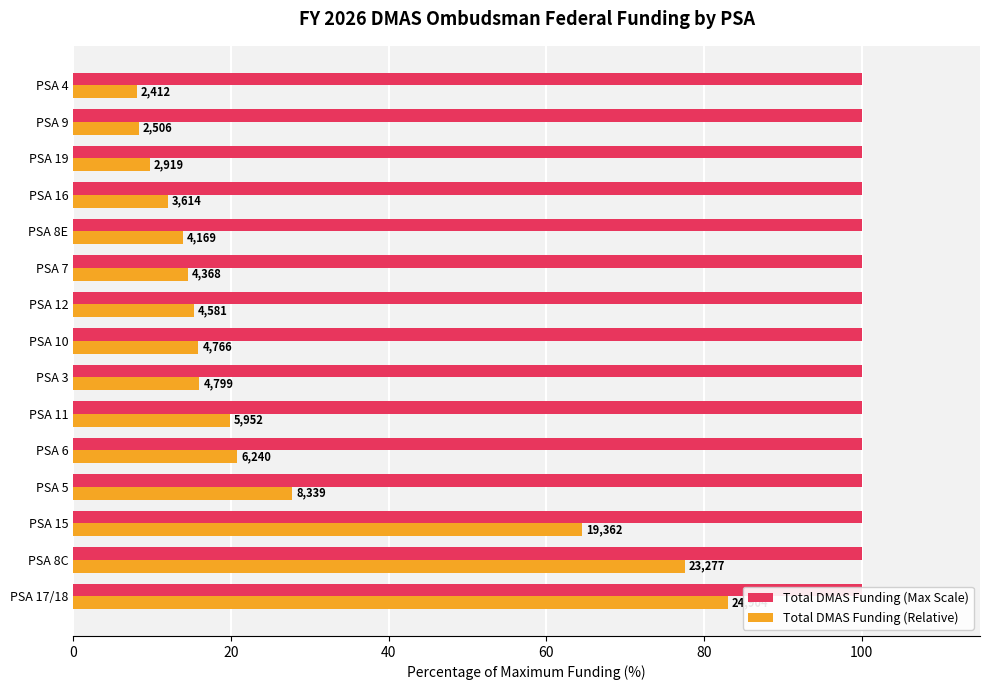

Rank the series by their average value, from highest to lowest.

Total DMAS Funding (Relative), Total DMAS Funding (Max Scale)